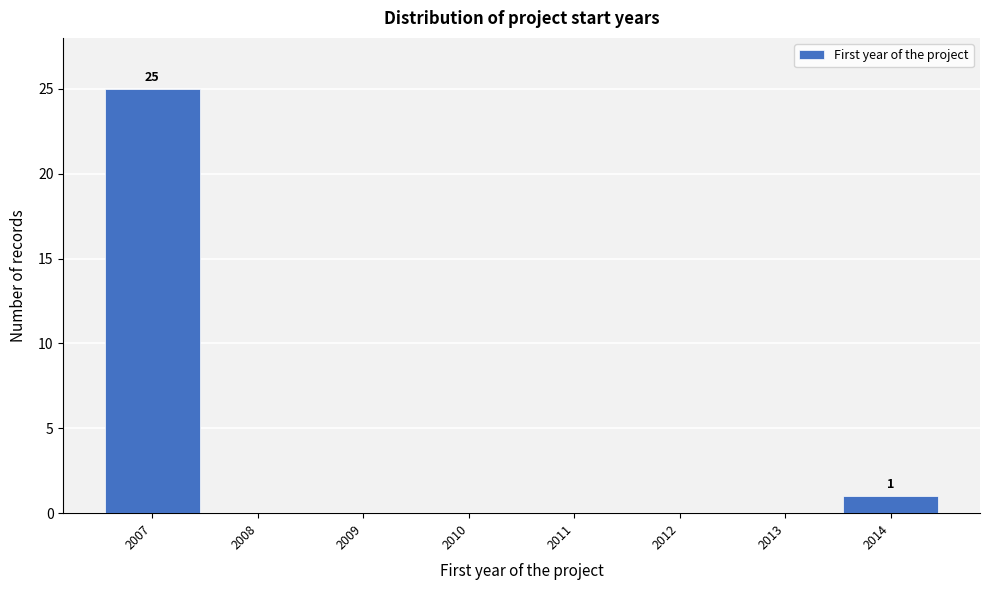

Over which range of the x-axis is the bar tallest?

2006.5 to 2007.5